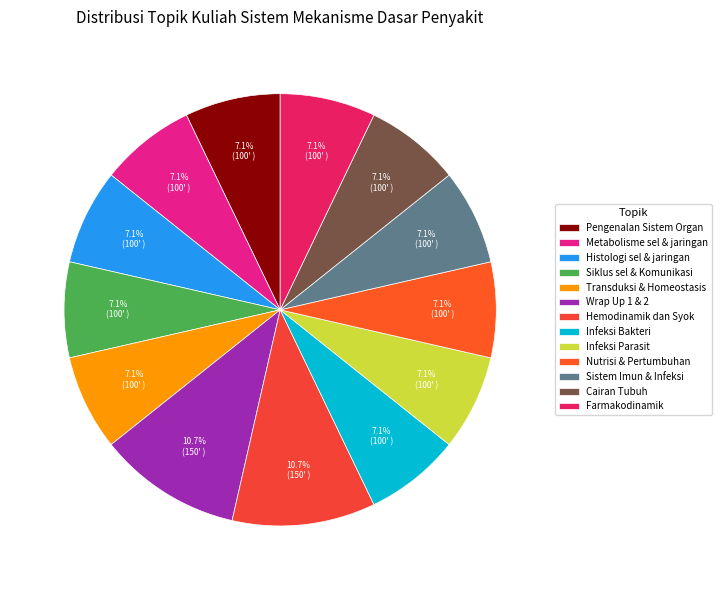

Rank the categories by value from lowest to highest.

Pengenalan Sistem Organ, Metabolisme sel & jaringan, Histologi sel & jaringan, Siklus sel & Komunikasi, Transduksi & Homeostasis, Infeksi Bakteri, Infeksi Parasit, Nutrisi & Pertumbuhan, Sistem Imun & Infeksi, Cairan Tubuh, Farmakodinamik, Wrap Up 1 & 2, Hemodinamik dan Syok